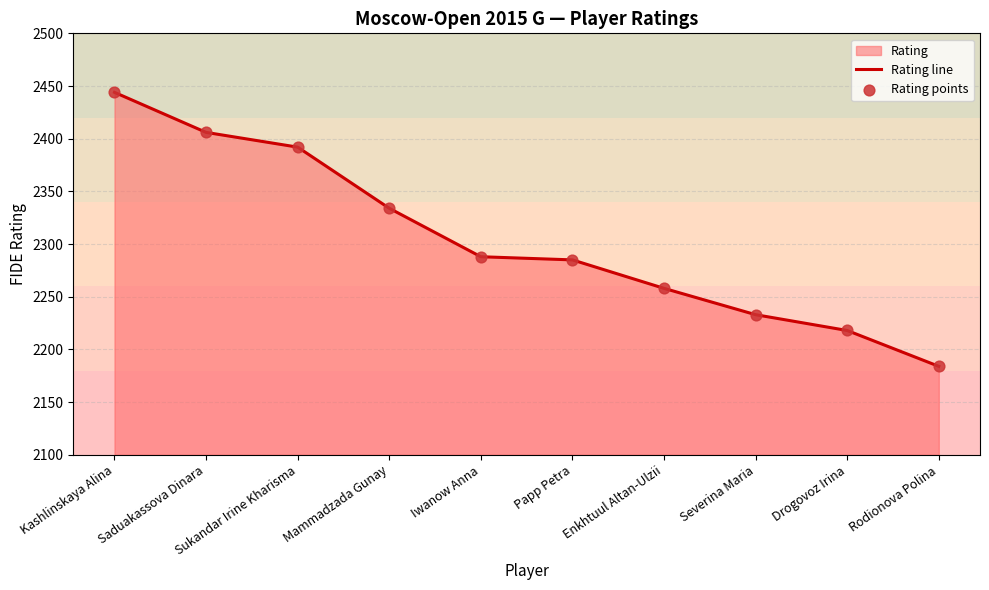

What is the difference between the maximum and minimum values?

260